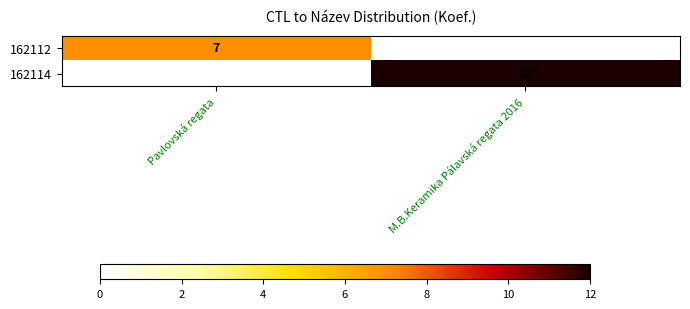

Is it true that 162114 equals 6 at M.B.Keramika Pálavská regata 2016?

False